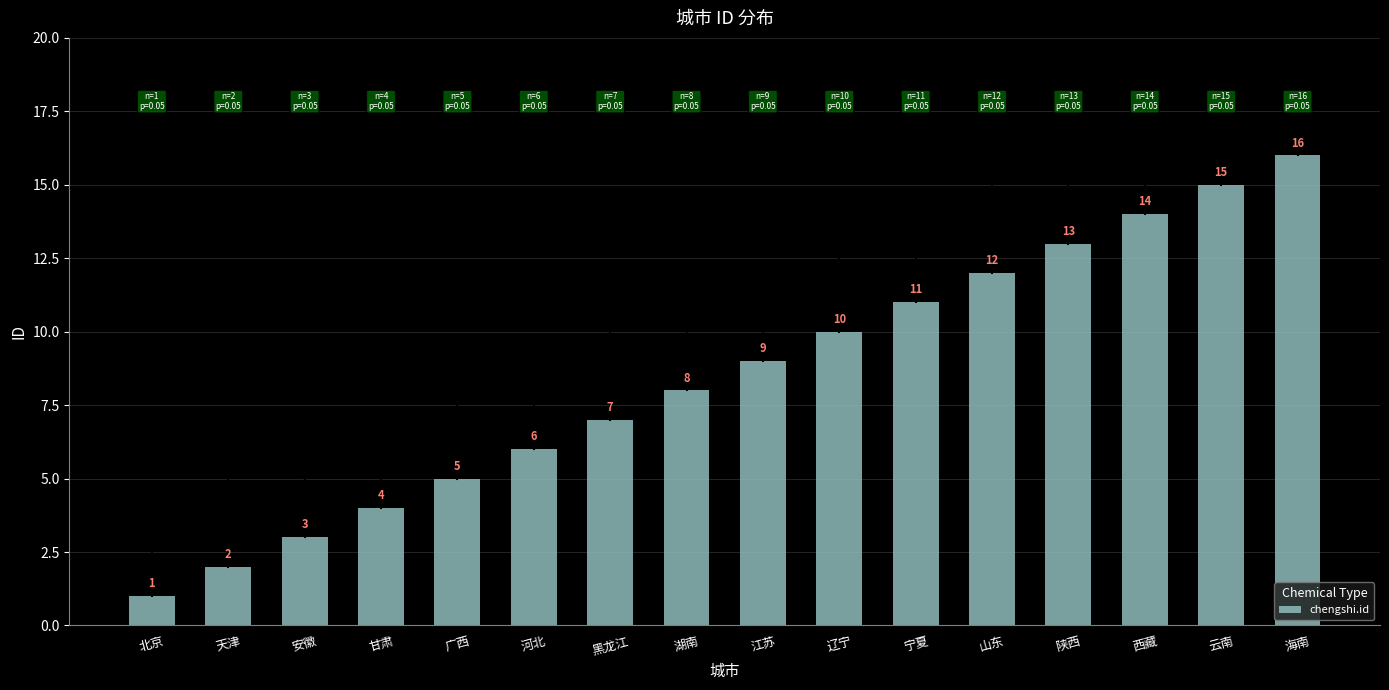

What is the label of the 16th bar from the right?

北京